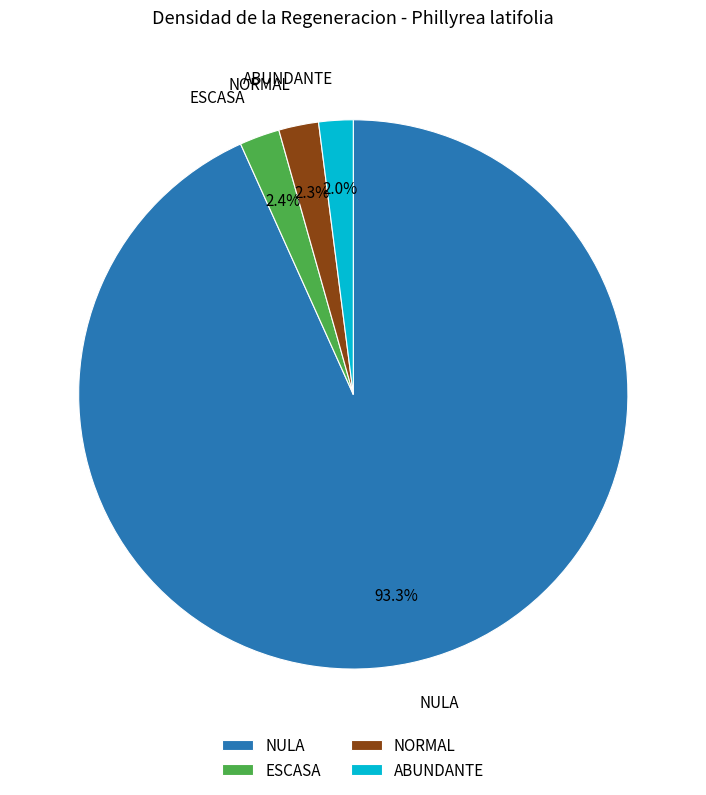

To the nearest percent, what is the average slice percentage?

25%